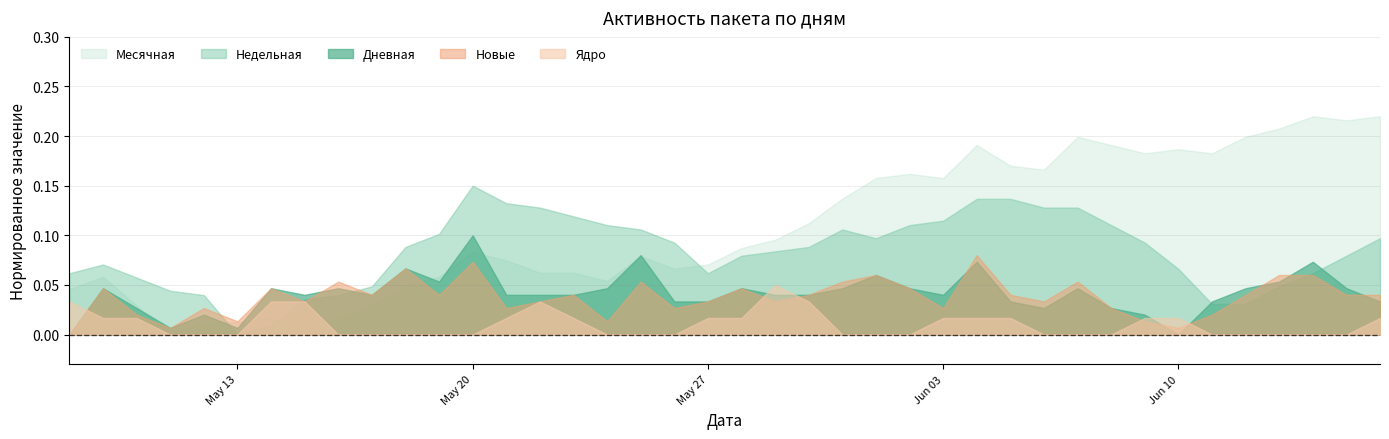

Which series has the widest spread of values?

Месячная